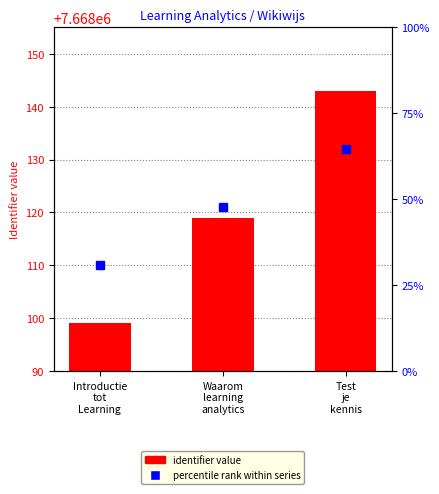

What is the value of the 3rd bar from the left?

7668143